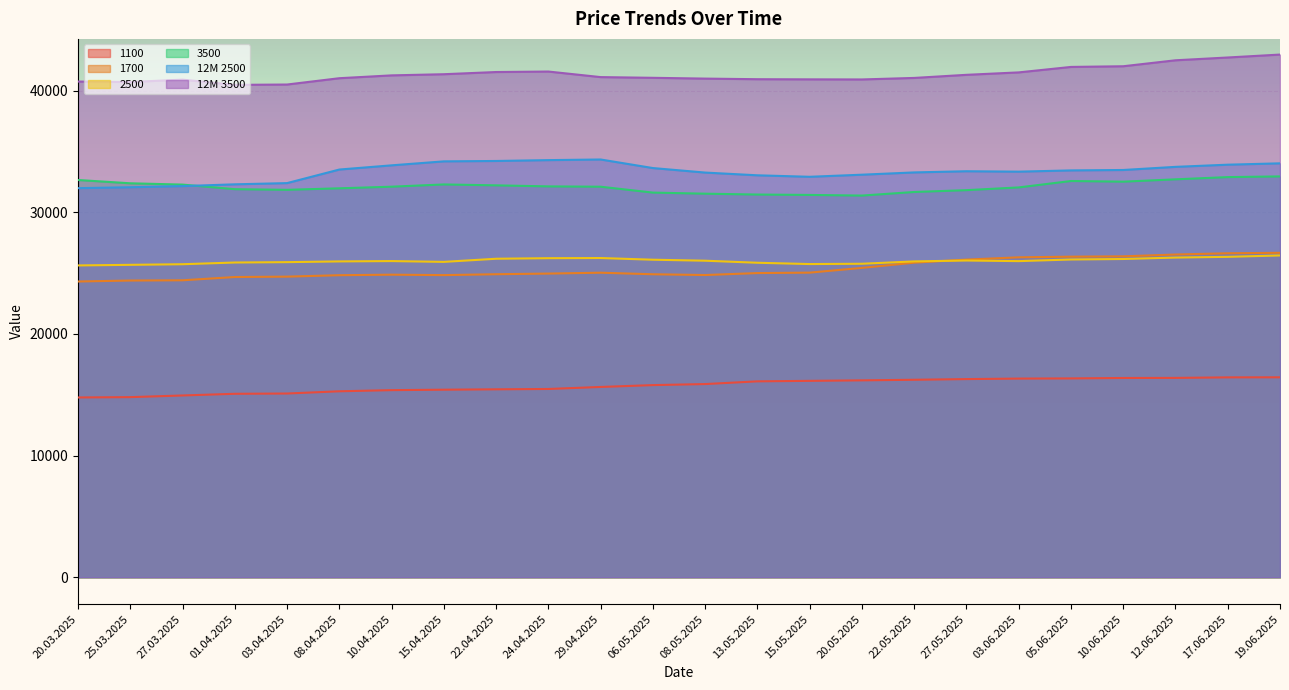

Reading left to right, list all the values displayed in this chart.

1100: 14775	14802	14939	15077	15100	15283	15377	15414	15445	15473	15639	15791	15877	16100	16141	16182	16230	16286	16327	16341	16377	16384	16427	16432
1700: 24307	24386	24407	24675	24707	24825	24868	24832	24905	24959	25030	24902	24839	25000	25036	25425	25855	26107	26295	26348	26375	26525	26627	26666
2500: 25628	25677	25727	25868	25898	25958	25986	25920	26177	26223	26236	26098	26016	25848	25741	25766	25959	26032	25982	26116	26157	26275	26334	26448
3500: 32650	32380	32272	31895	31843	31967	32100	32285	32210	32125	32098	31615	31525	31455	31423	31370	31665	31815	32040	32567	32513	32705	32888	32945
12M 2500: 31979	32055	32148	32295	32395	33510	33855	34182	34214	34284	34336	33632	33261	33036	32914	33086	33273	33370	33336	33439	33473	33730	33909	34020
12M 3500: 40741	40705	40900	40470	40498	41017	41250	41345	41525	41565	41108	41050	40985	40935	40923	40915	41040	41295	41495	41944	42000	42490	42720	42960